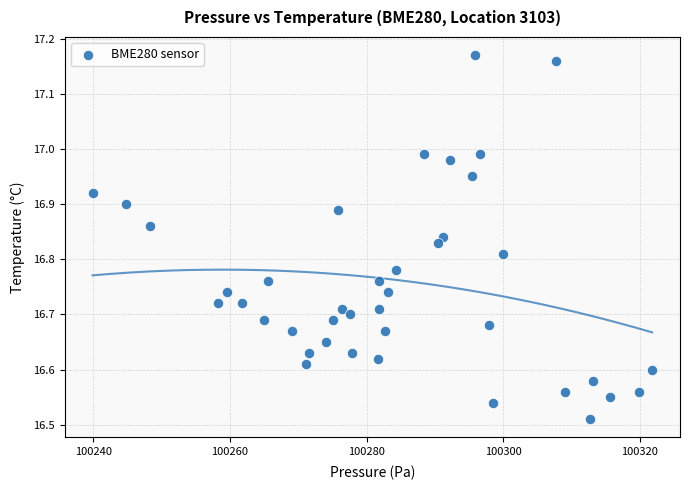

What is the range of Y values (max minus min)?

0.7